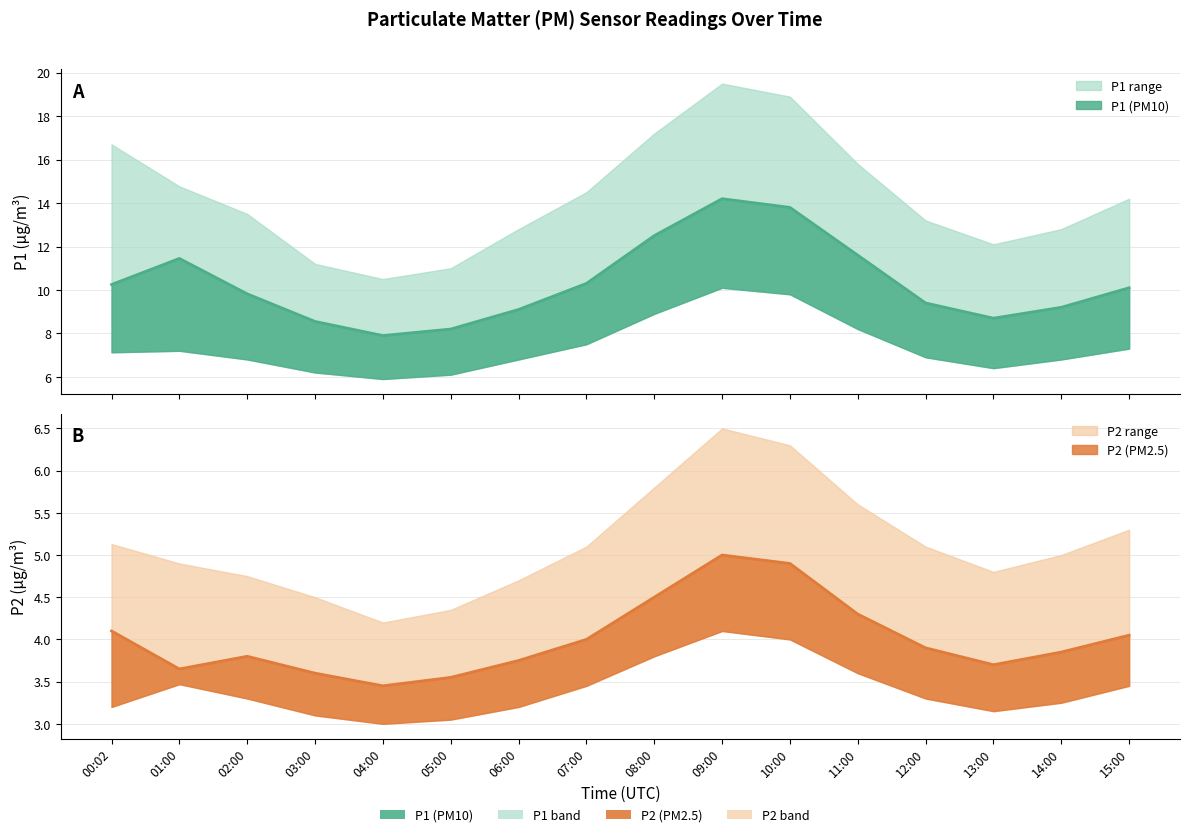

Is it true that P1_lower equals 9.6 at 05:00?

False